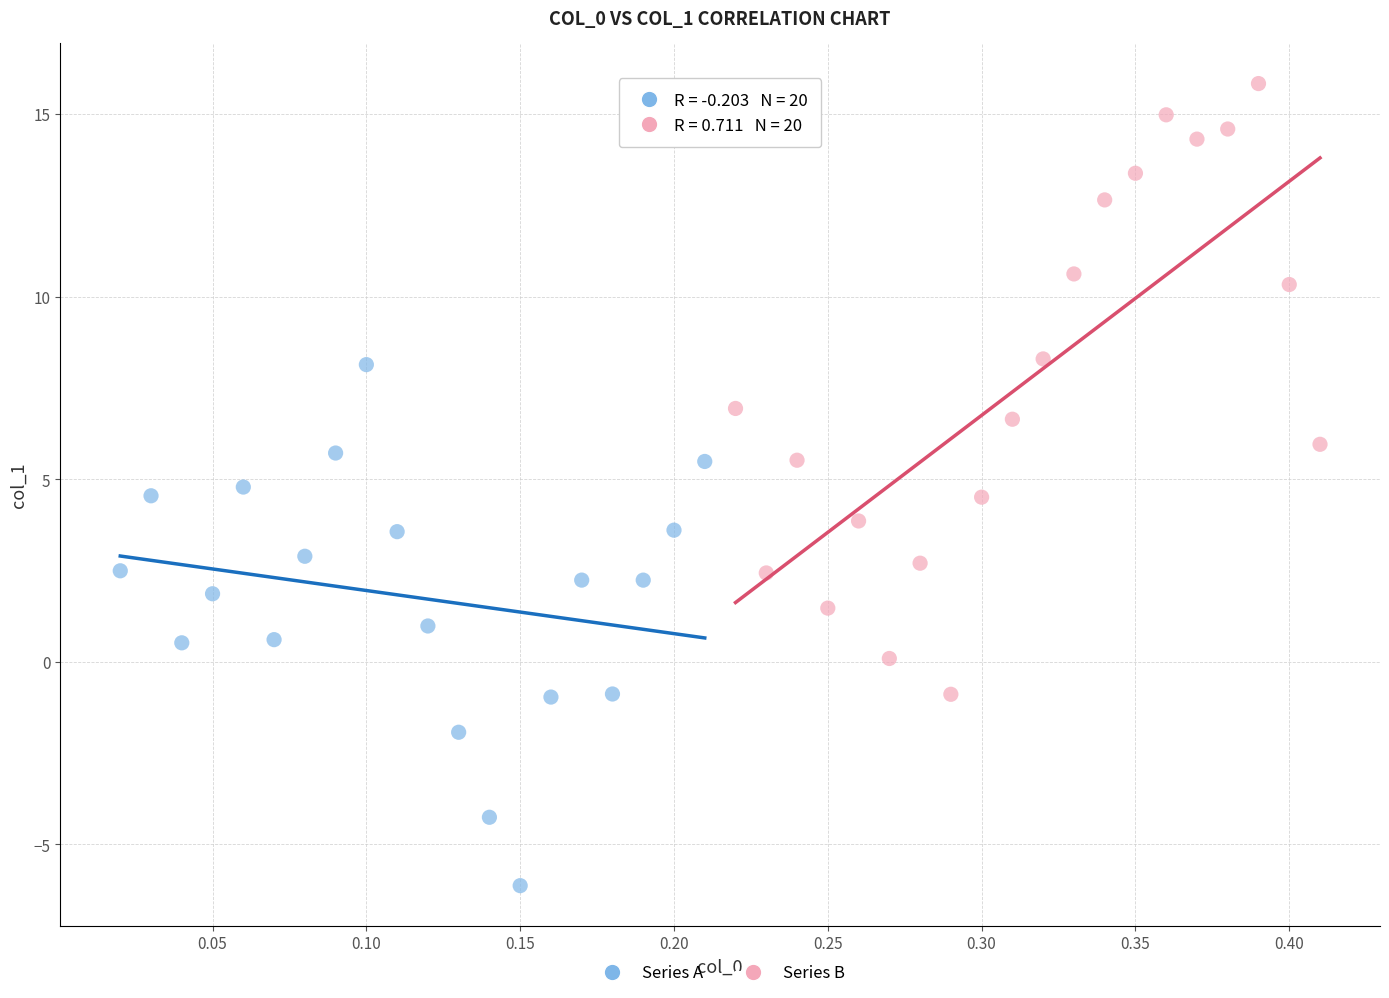

Which series has the largest Y range (max minus min)?

Series B